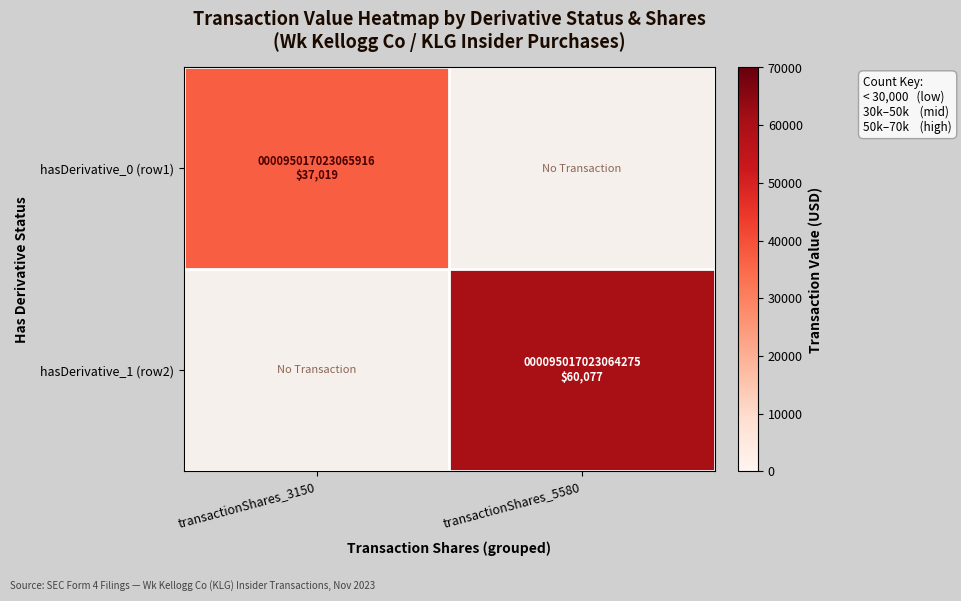

Rank the categories by hasDerivative_0 (row1) value from lowest to highest.

transactionShares_3150, transactionShares_5580